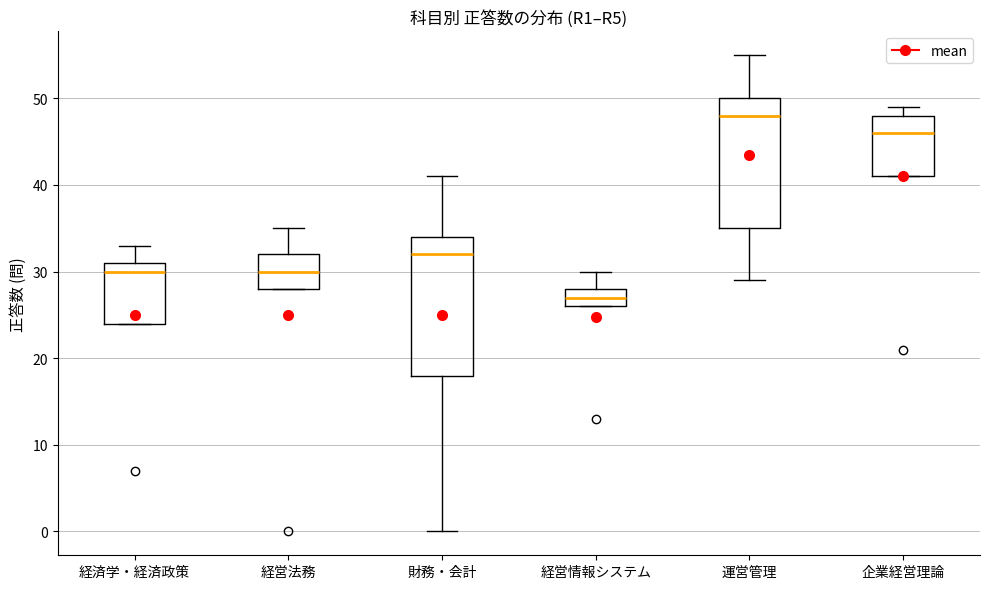

Reading left to right, read every box against the y-axis: the position of its median line, the range the box covers, and the ends of its whiskers. The values are not printed on the chart, so give them approximately, as read against the axis.

経済学・経済政策: median 30, box 24 to 31, whiskers 24 to 33
経営法務: median 30, box 28 to 32, whiskers 28 to 35
財務・会計: median 32, box 18 to 34, whiskers 0 to 41
経営情報システム: median 27, box 26 to 28, whiskers 26 to 30
運営管理: median 48, box 35 to 50, whiskers 29 to 55
企業経営理論: median 46, box 41 to 48, whiskers 41 to 49